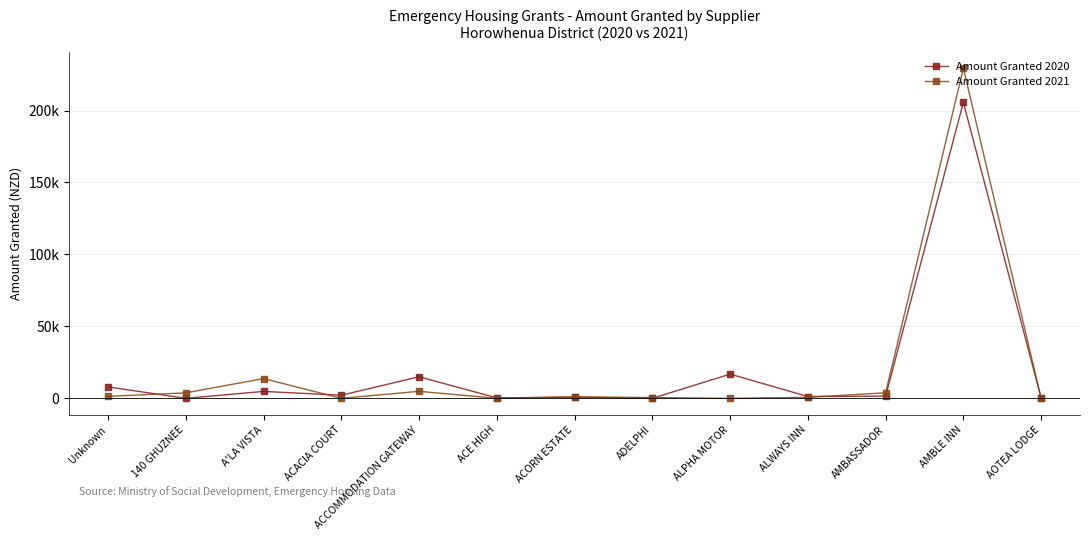

Is this an area chart (filled region under the line)?

No